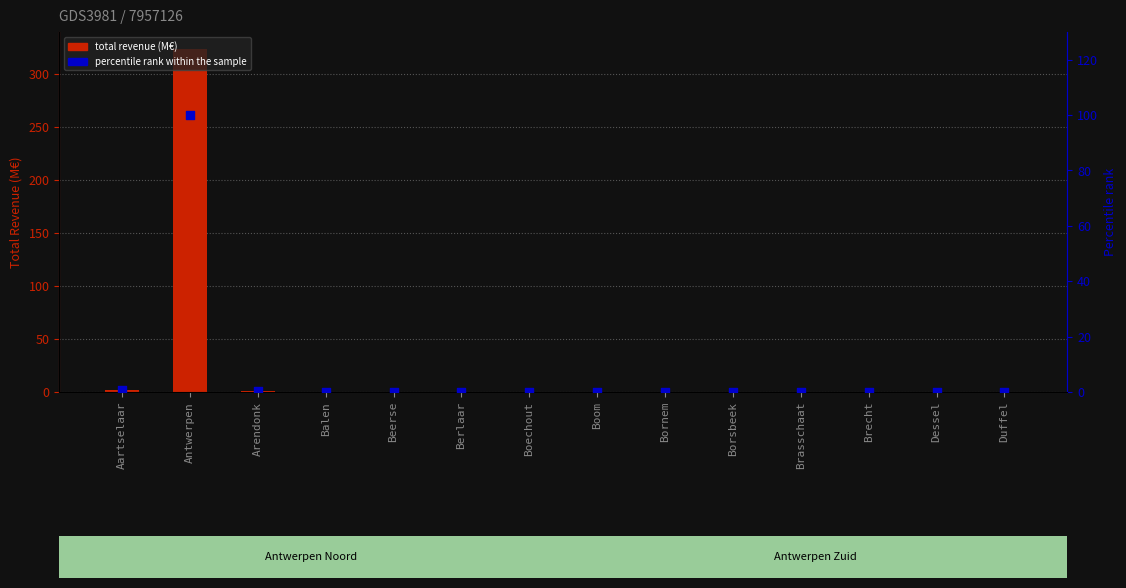

At which category is the sum across all series the highest?

Antwerpen